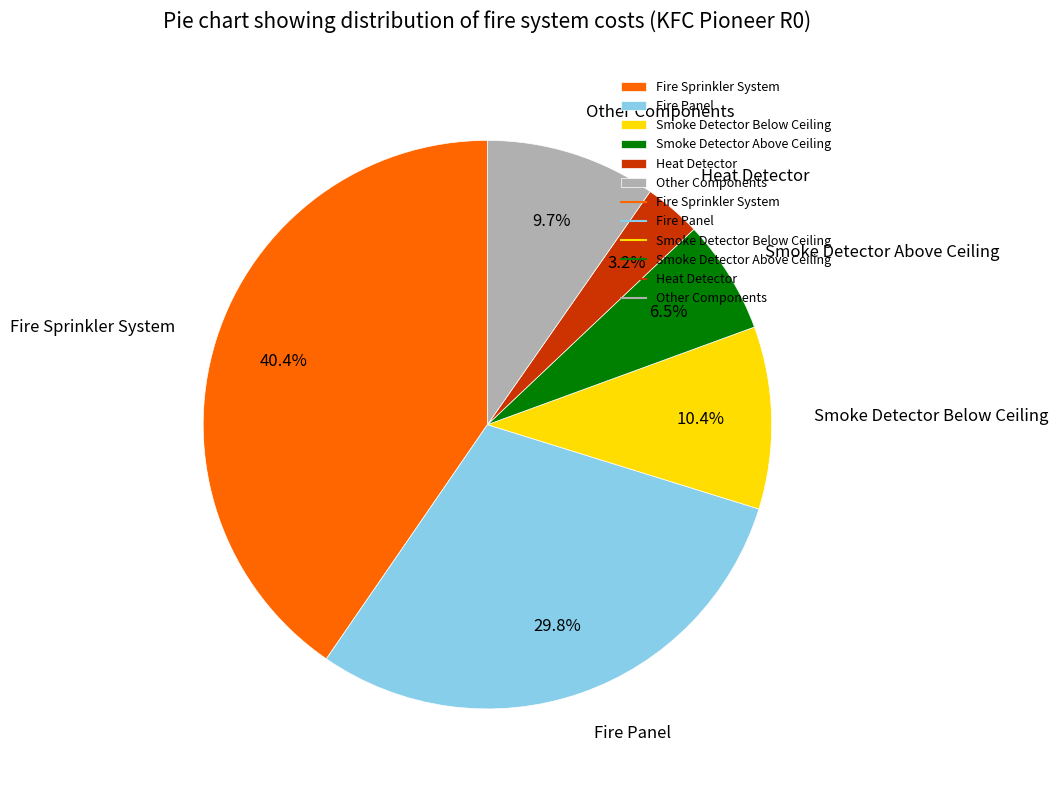

How many slices are in this pie chart?

6